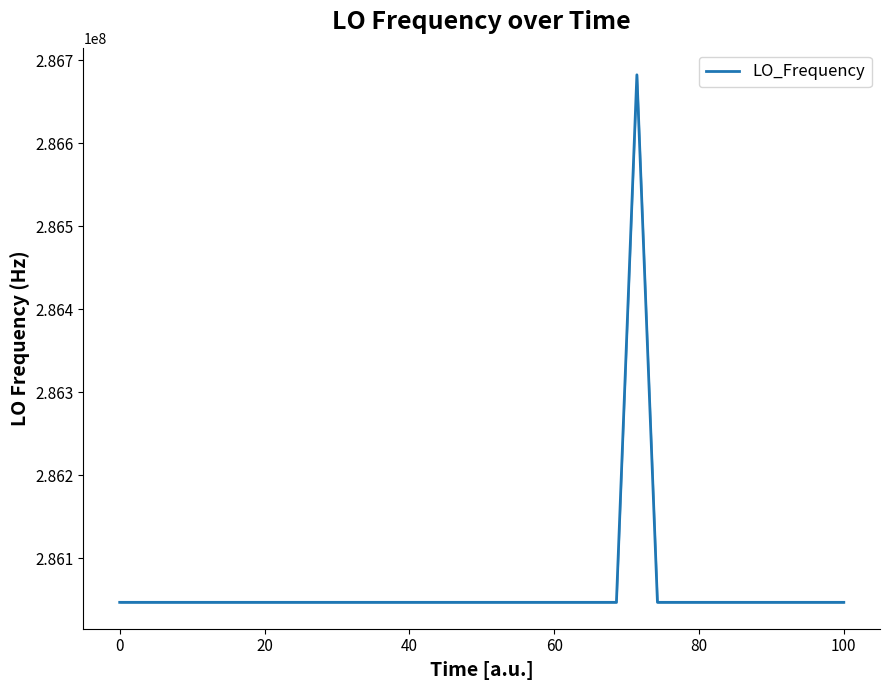

How many lines are shown in the chart?

1